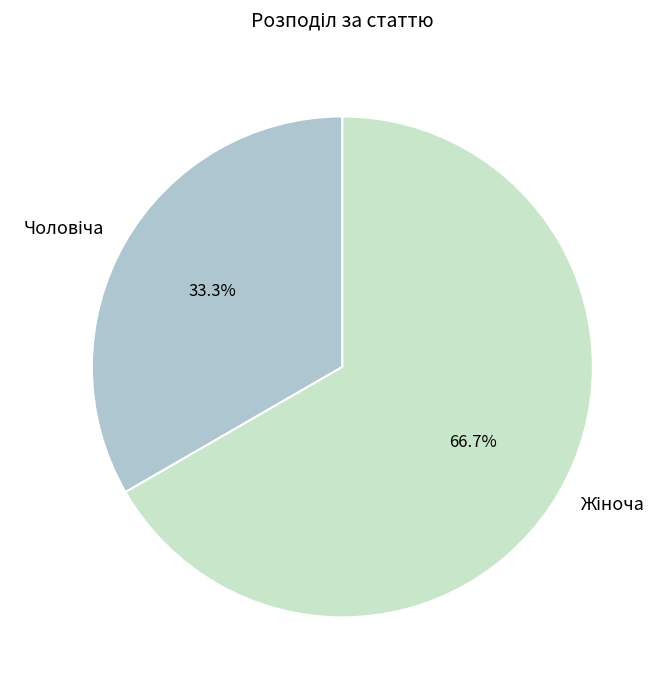

Count the number of slices in the pie.

2